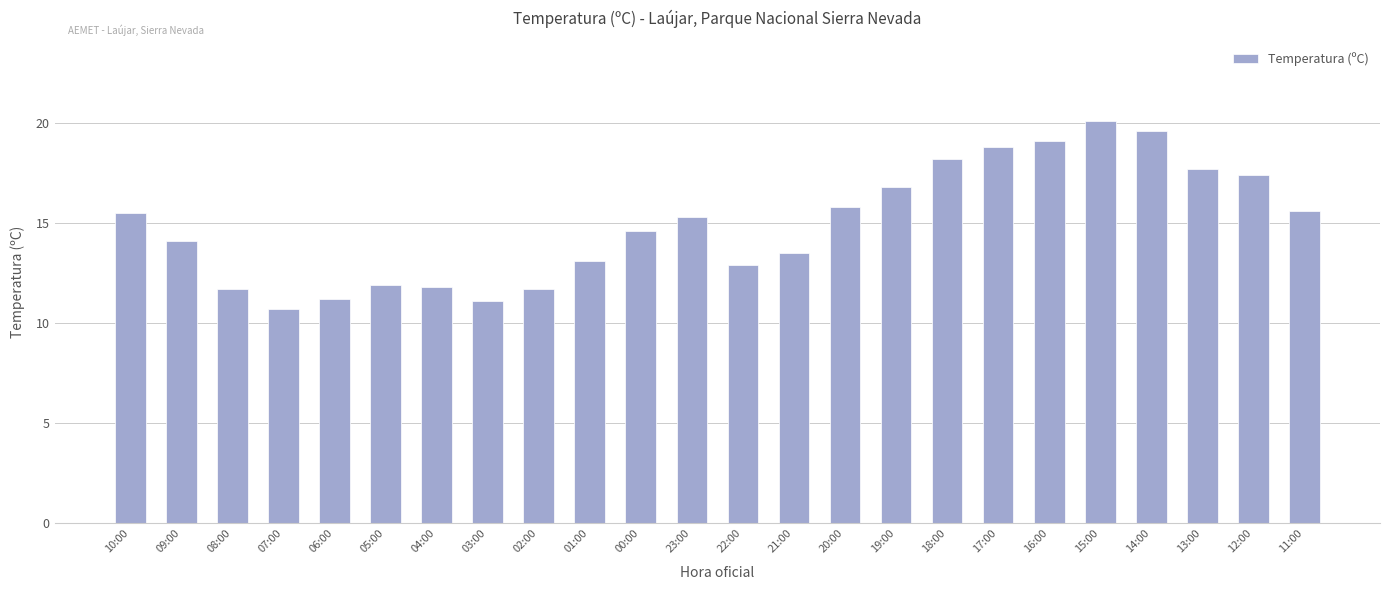

What is the difference between the second highest and minimum values?

8.9